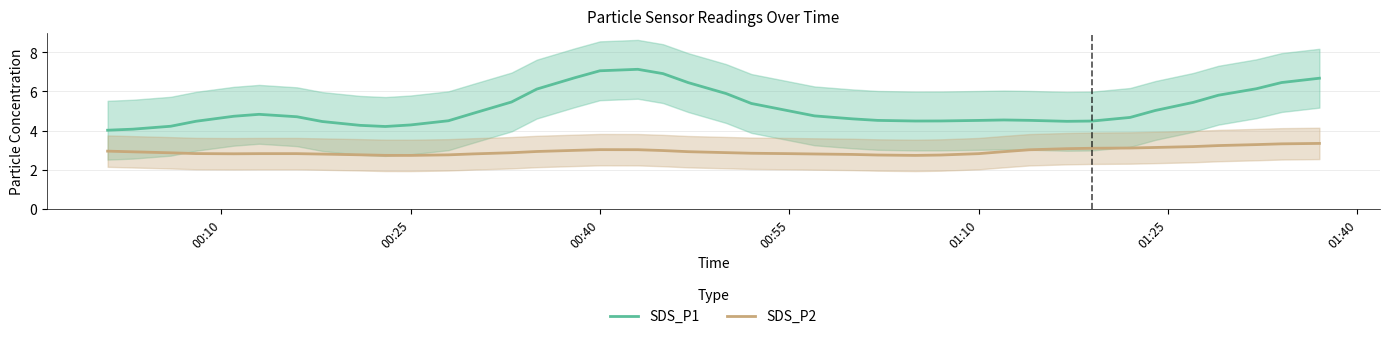

What is the lowest value of the SDS_P2 series?

2.7